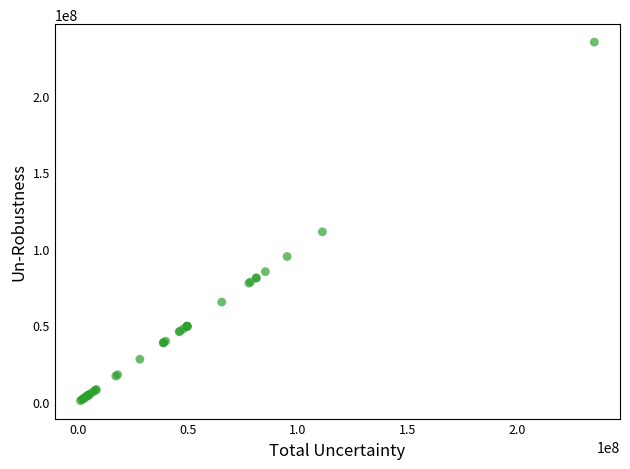

What Y value in the scatter plot is closest to 117947395?

111119778